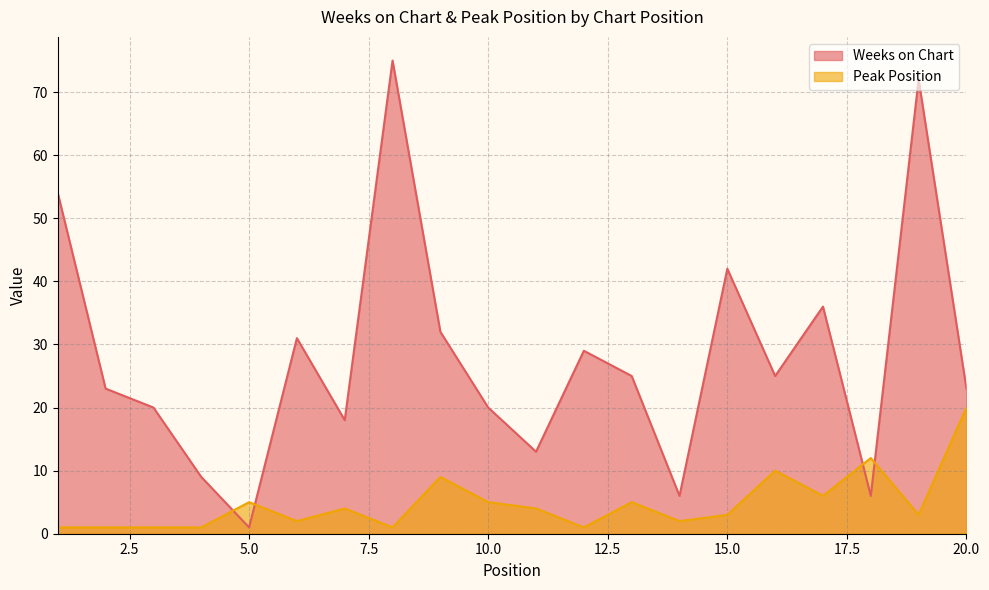

Count the number of data series in this chart.

2